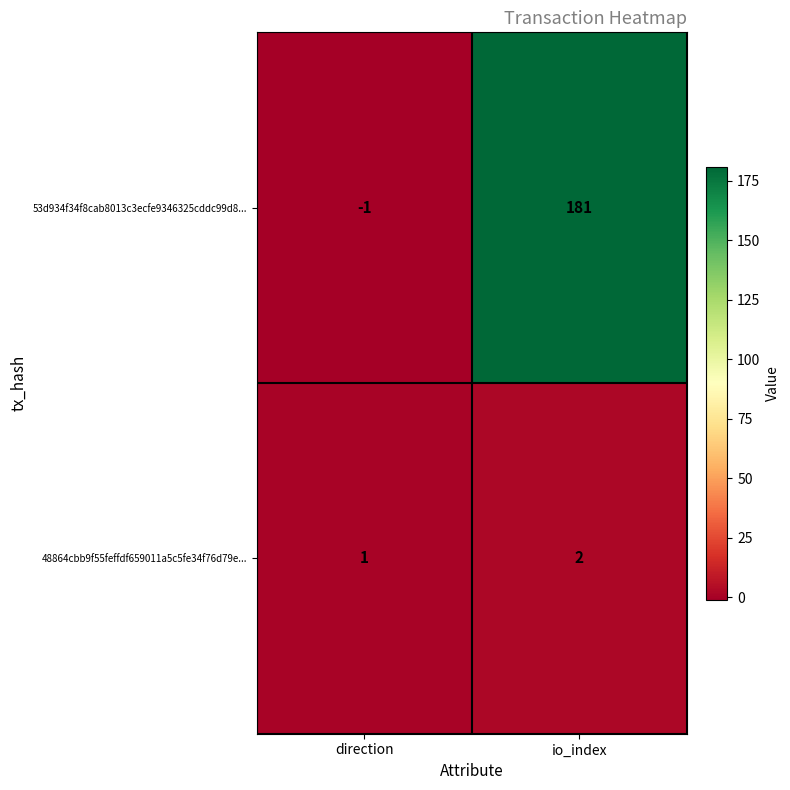

At which category is the sum across all series the highest?

io_index